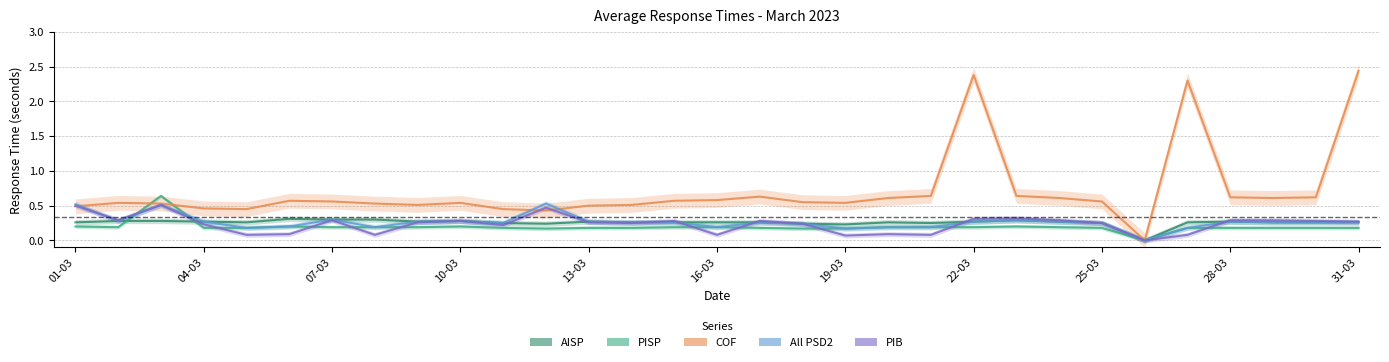

What is the sum of all All PSD2 values?

8.1